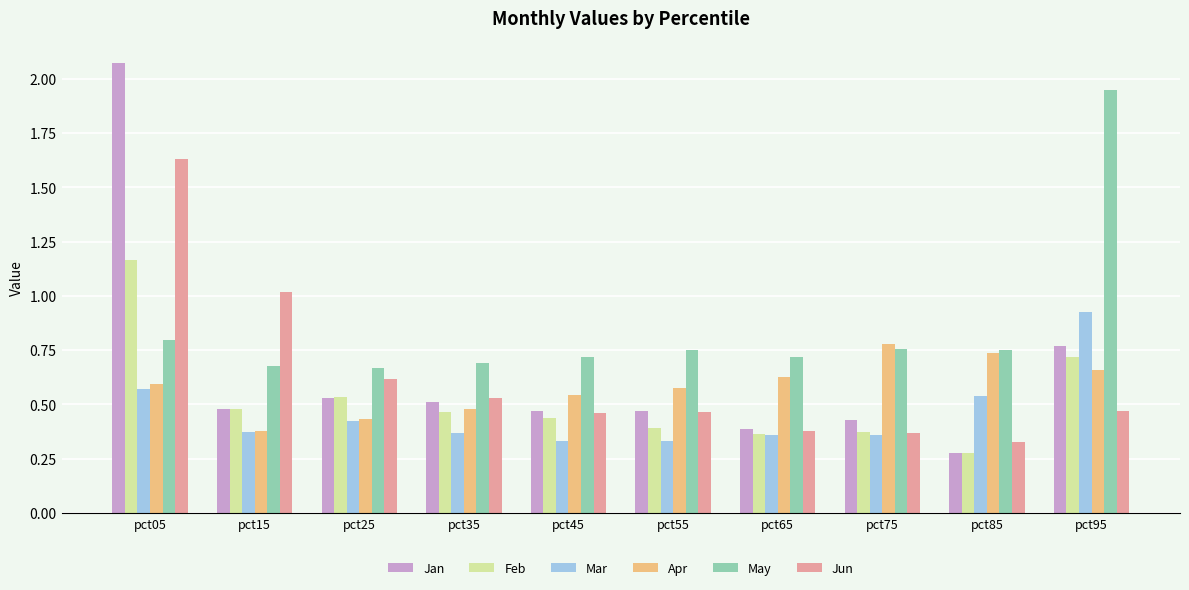

Which series has the largest range (max minus min)?

Jan